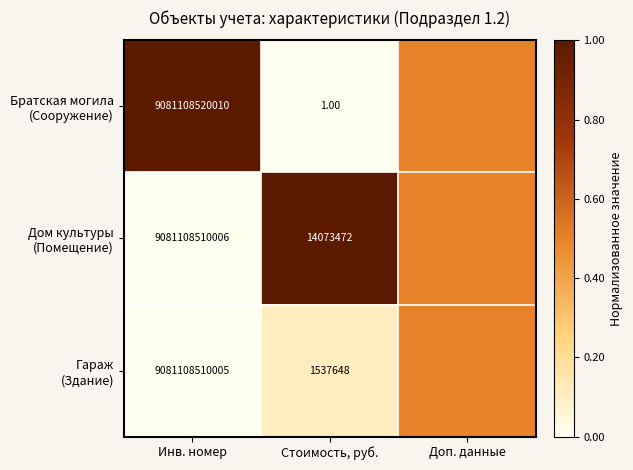

How many values in Гараж (Здание) are above zero?

2